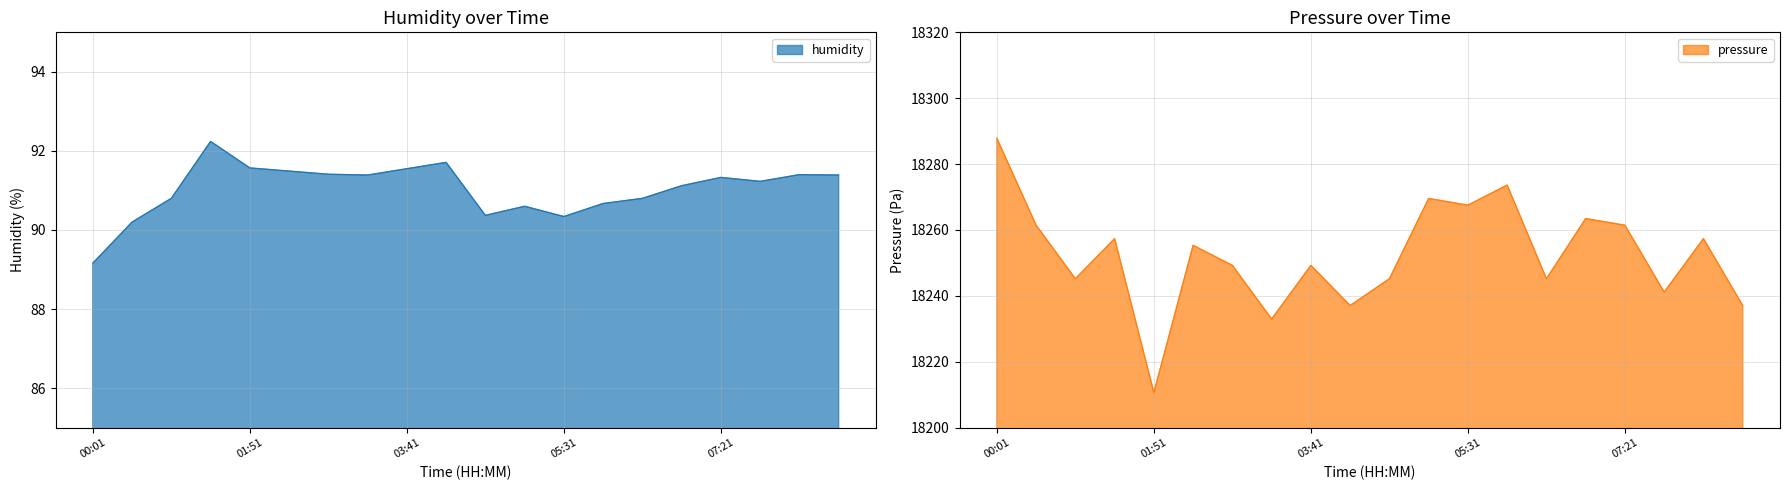

Which has a higher value, 05:59 or 04:09?

04:09